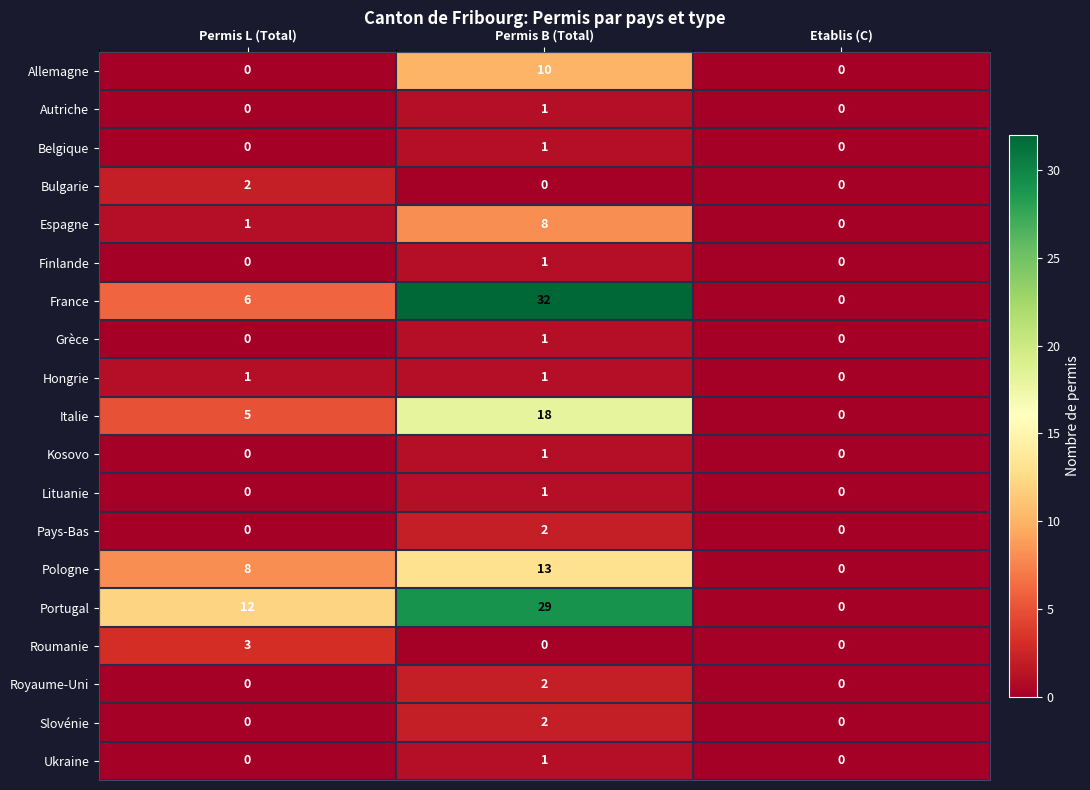

Between Permis B (Total) and Etablis (C), which series saw the biggest shift?

France